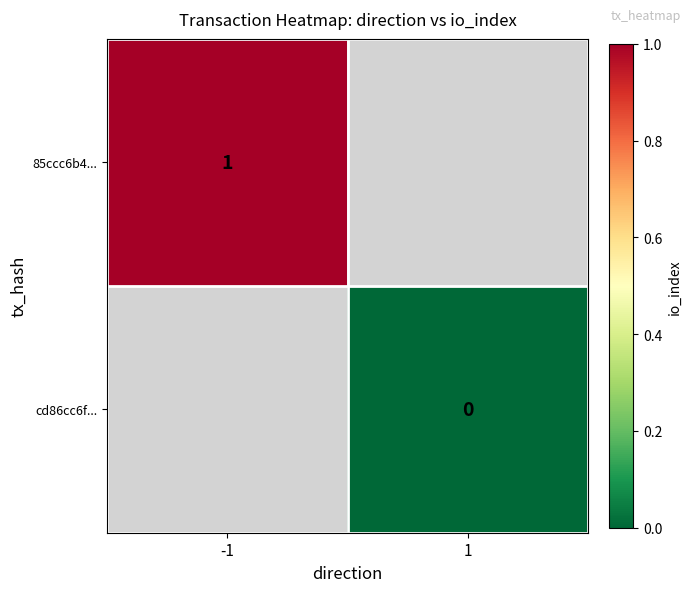

The value of 85ccc6b4... at -1 is 1. True or false?

True